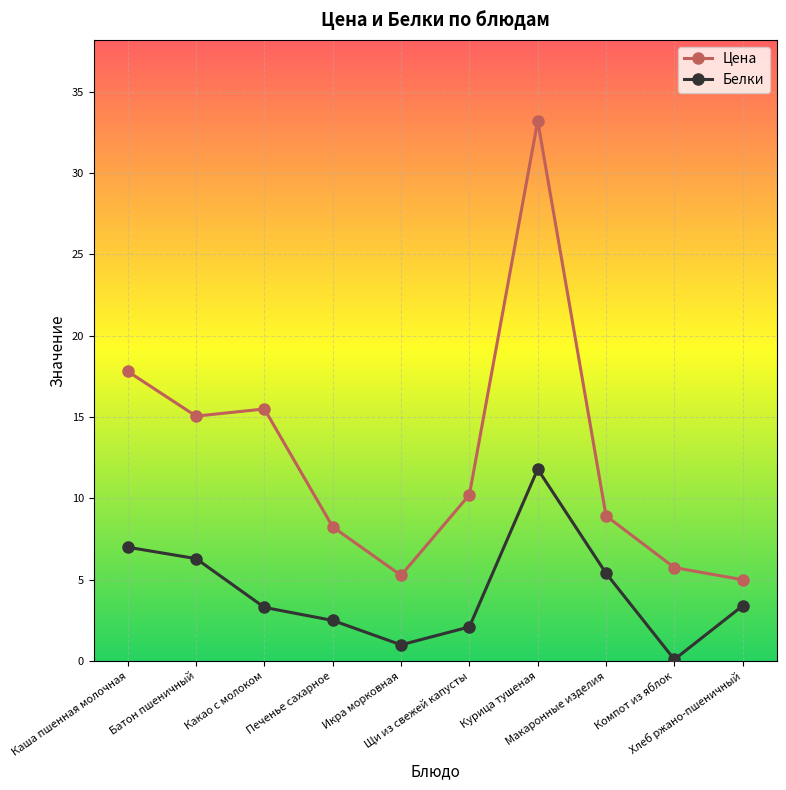

What is the maximum value shown in the chart?

33.2